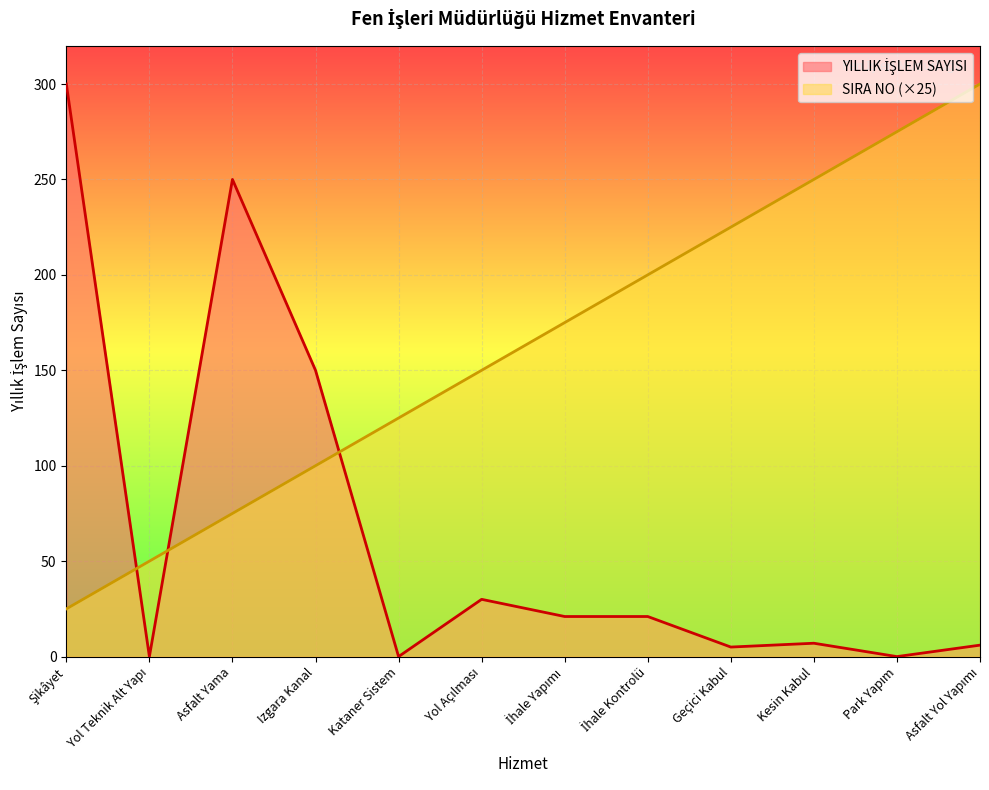

What is the sum of all SIRA NO values?

1950